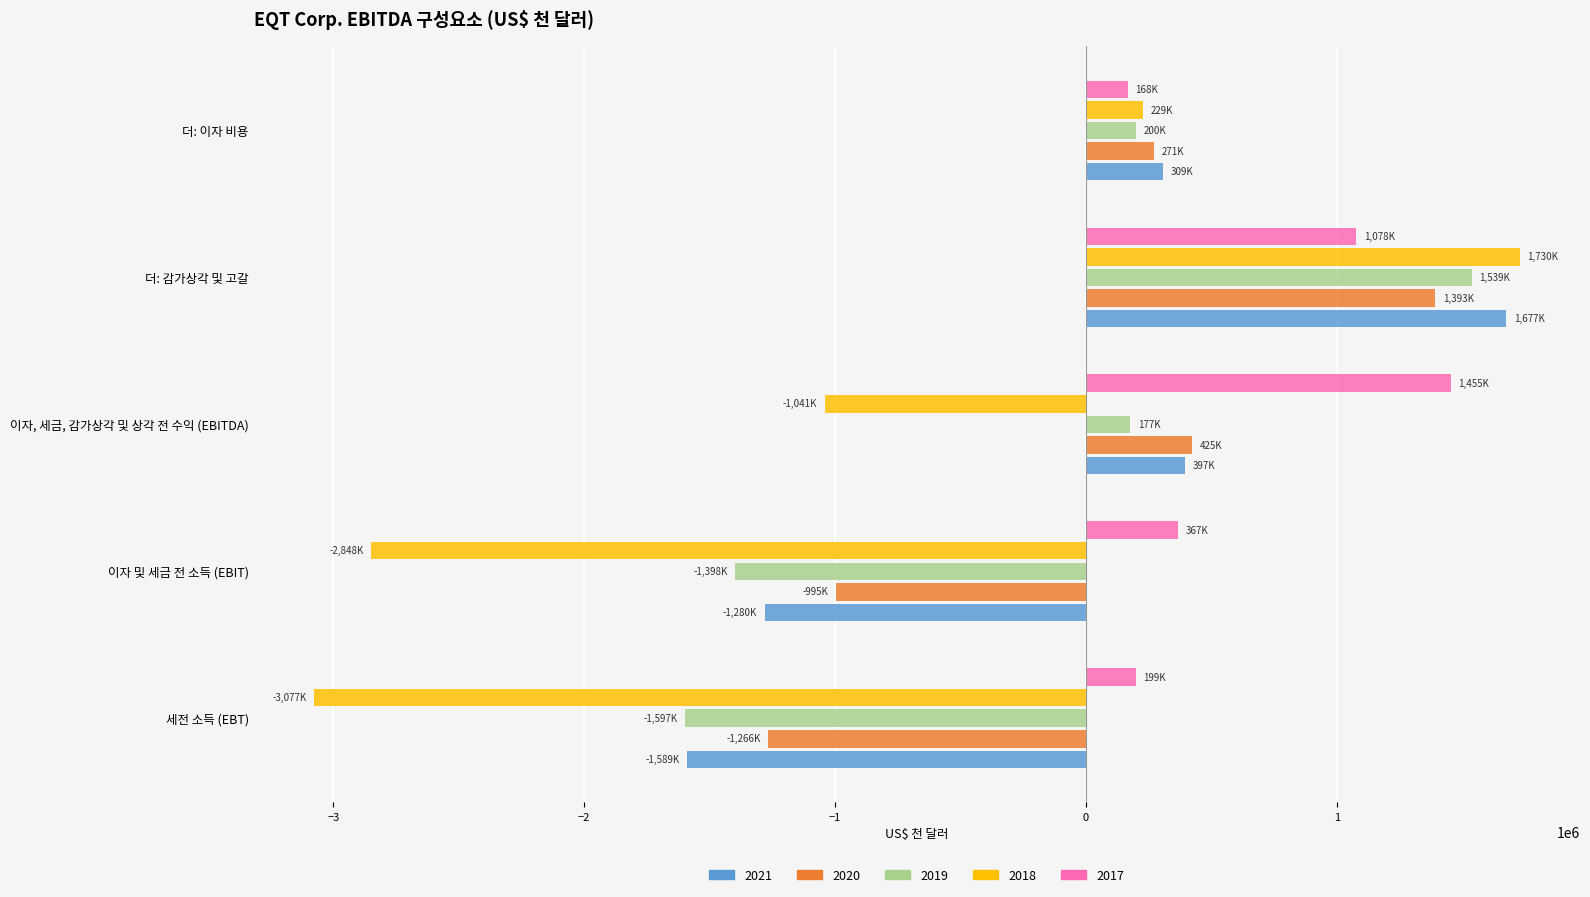

How many positive values does the 2018 series have?

2